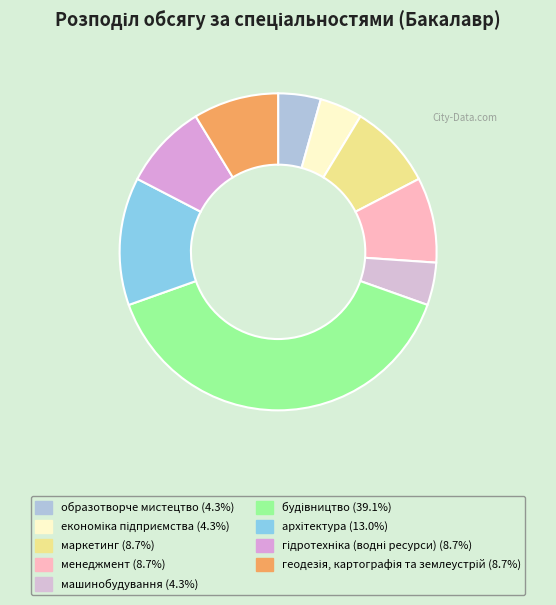

To the nearest percent, what percentage of the pie is маркетинг?

9%